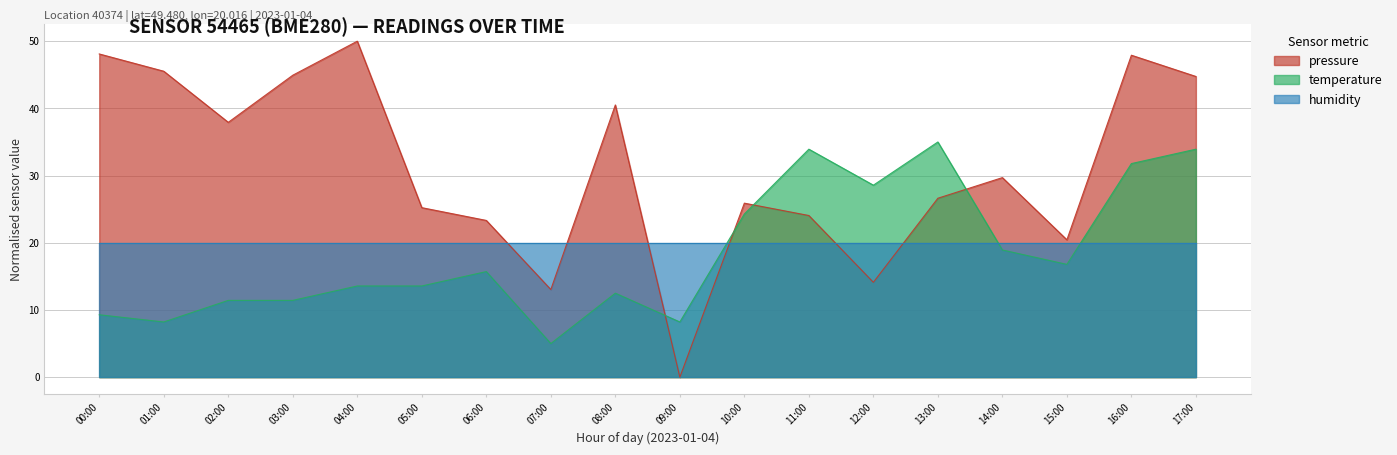

Which series ends up on top after the final intersection of pressure and temperature?

pressure